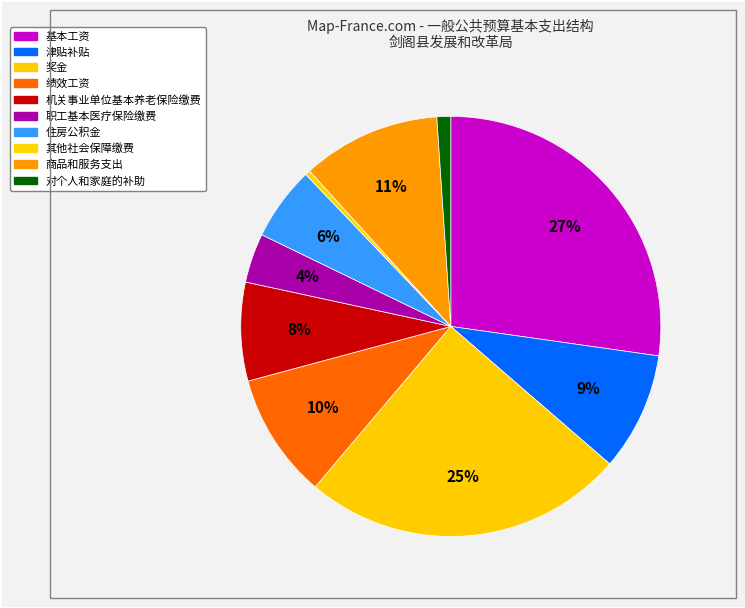

True or false: 其他社会保障缴费 accounts for 0% of the total.

True